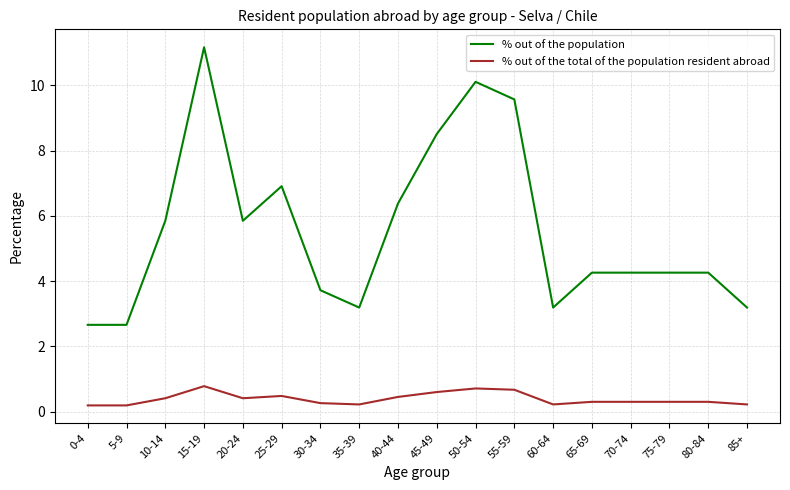

At which category does % out of the total of the population resident abroad reach its first local peak?

15-19